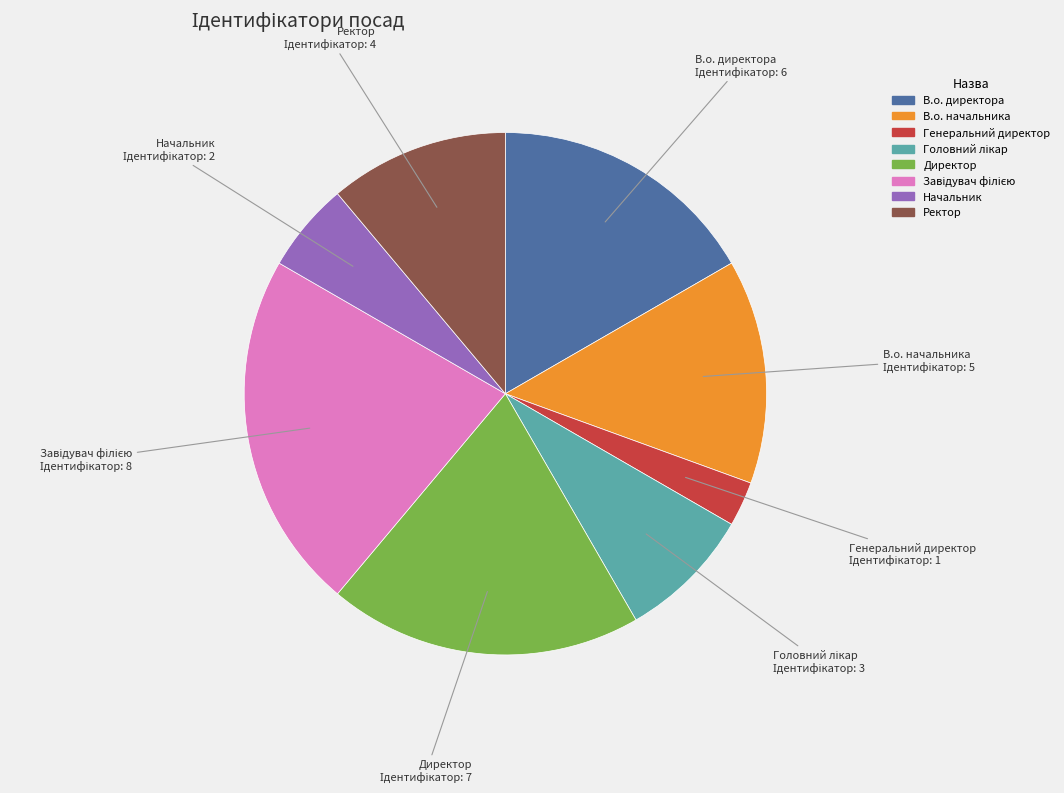

Does Директор account for over 50% of the chart?

No